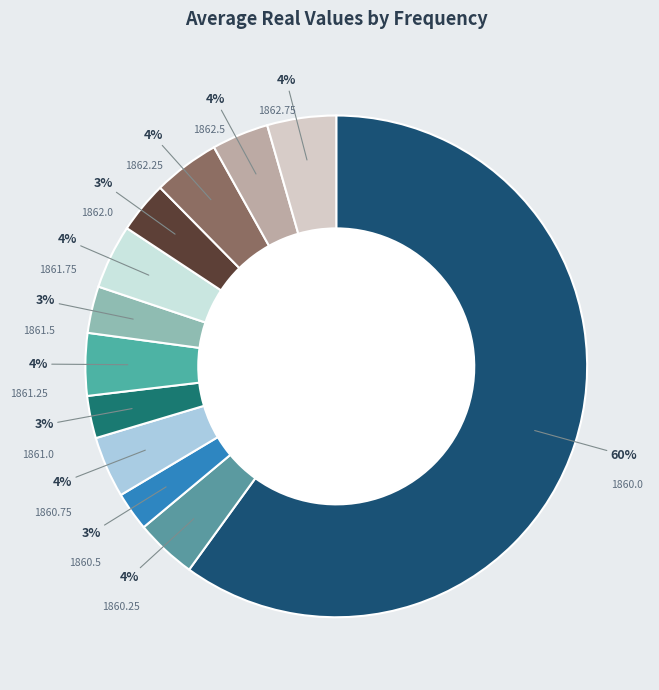

Which has a higher value, 1860.25 or 1860.0?

1860.0